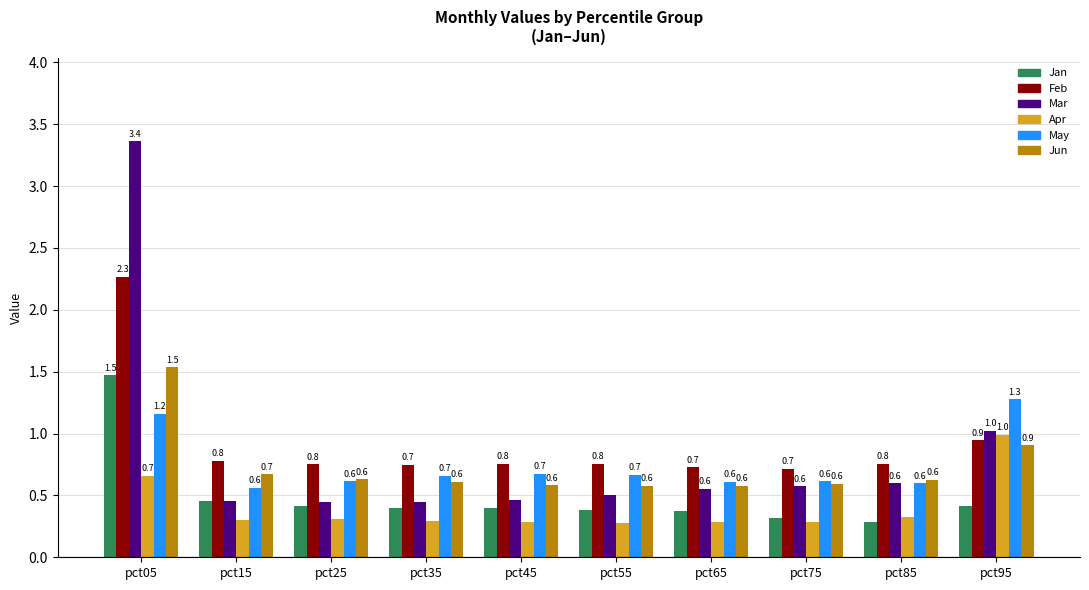

Where is Feb nearest to the value 1?

pct95